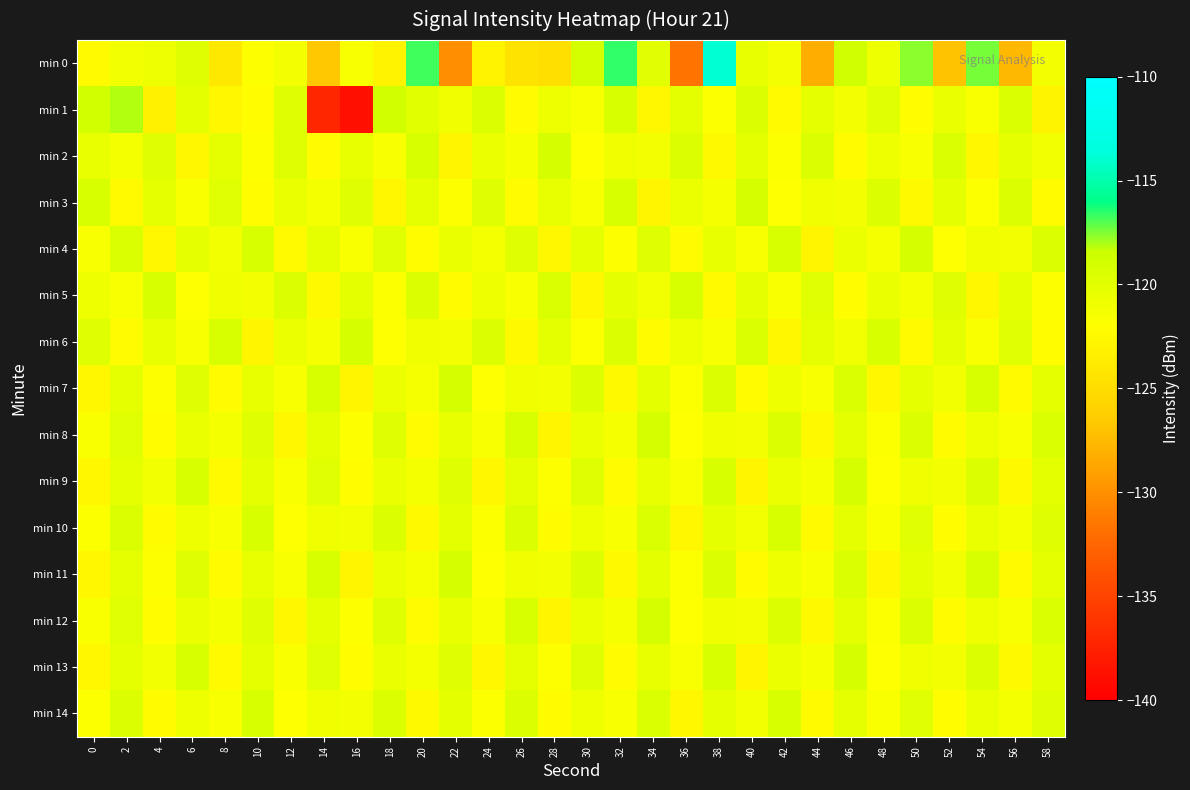

Which label corresponds to the largest value in the chart?

38